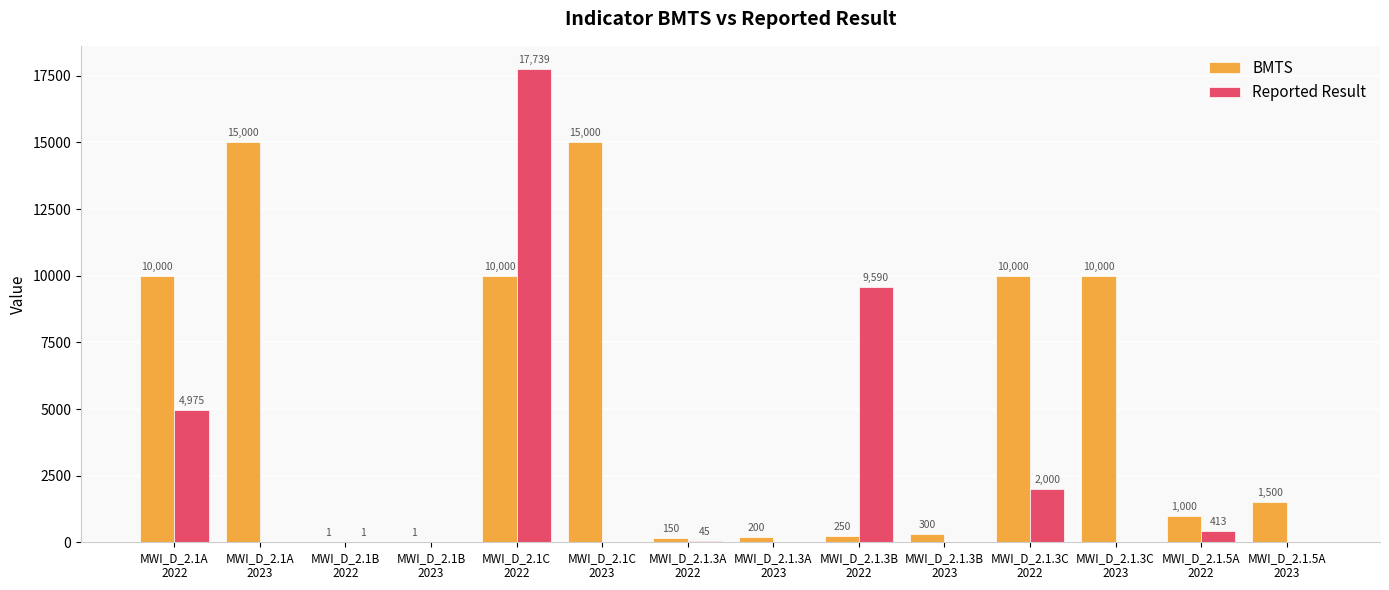

What is the greatest value displayed?

17739